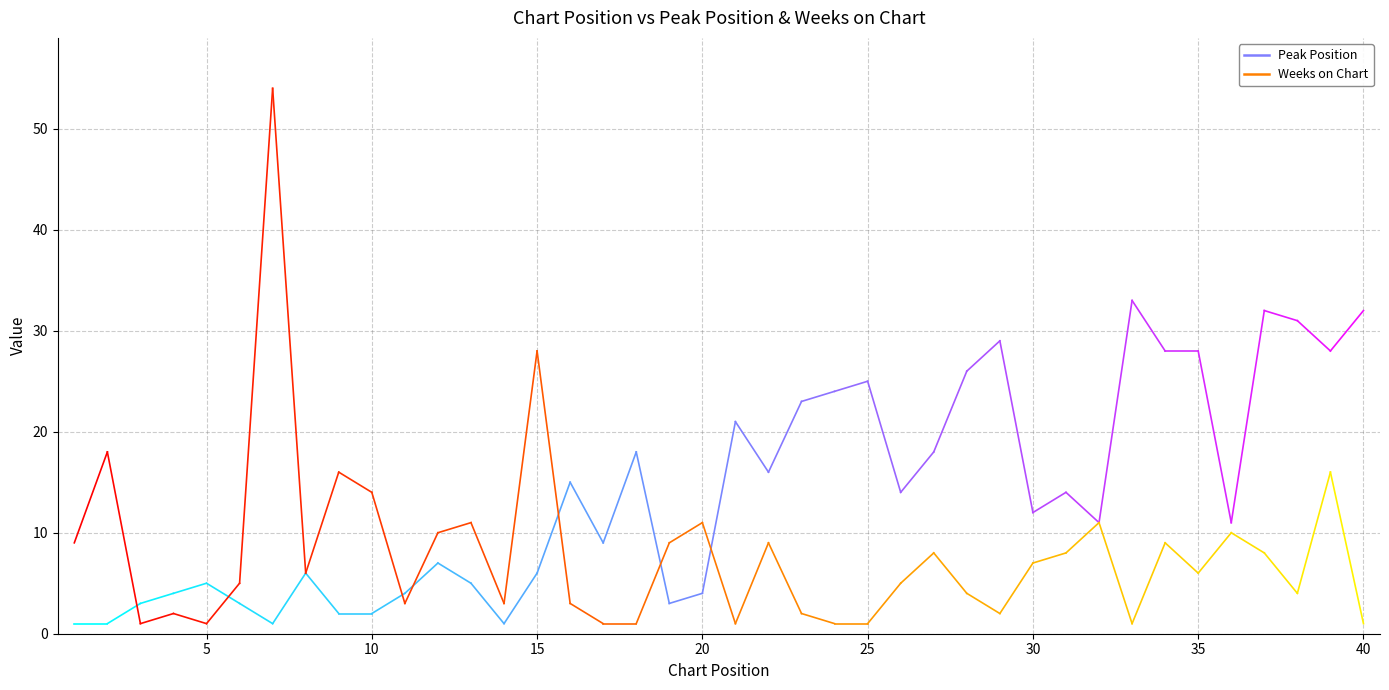

Where is the first local minimum for Weeks on Chart?

3